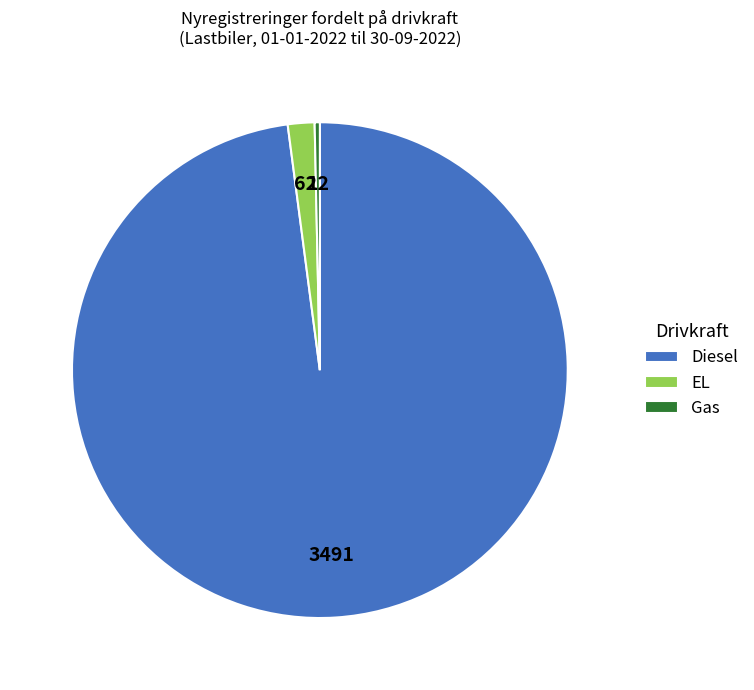

How many slices are in this pie chart?

3